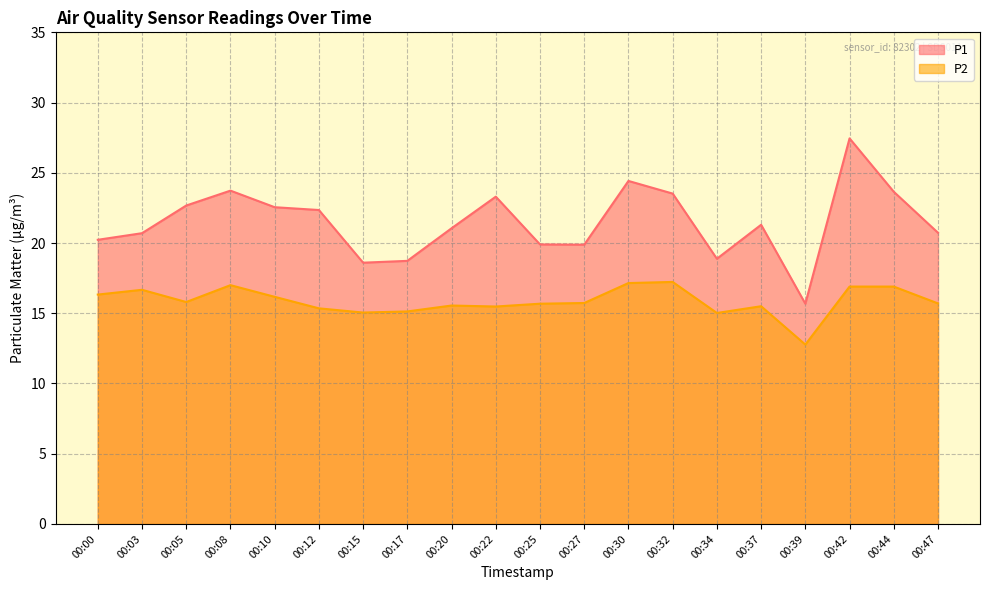

Which series has the largest range (max minus min)?

P1